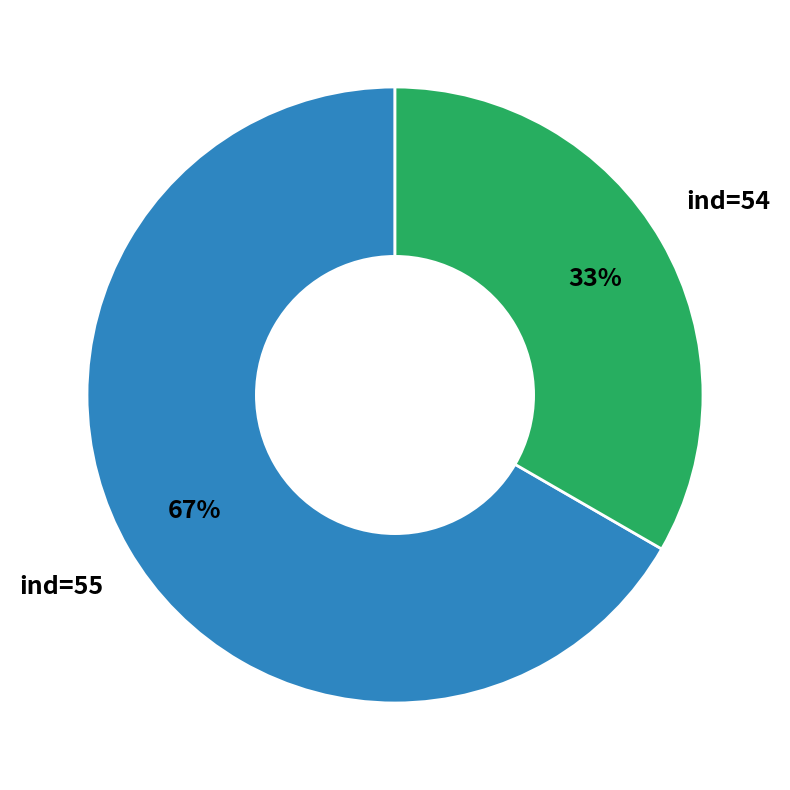

Which slice is the largest?

ind=55